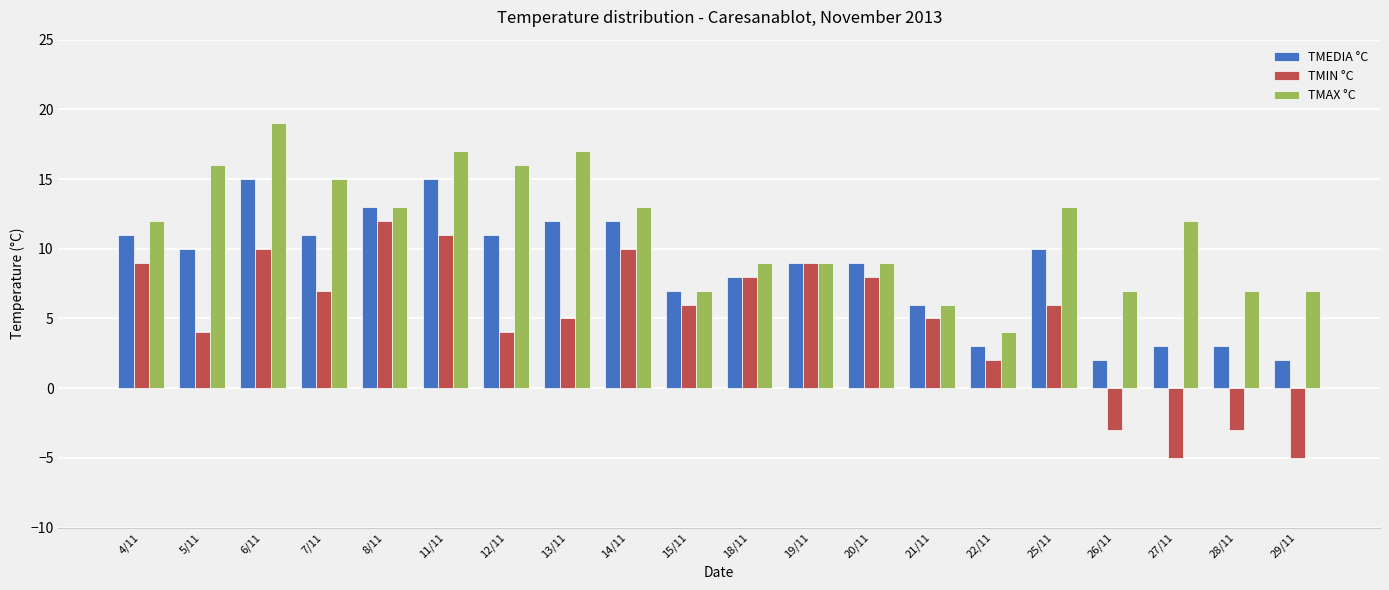

Which label corresponds to the largest value in the chart?

6/11